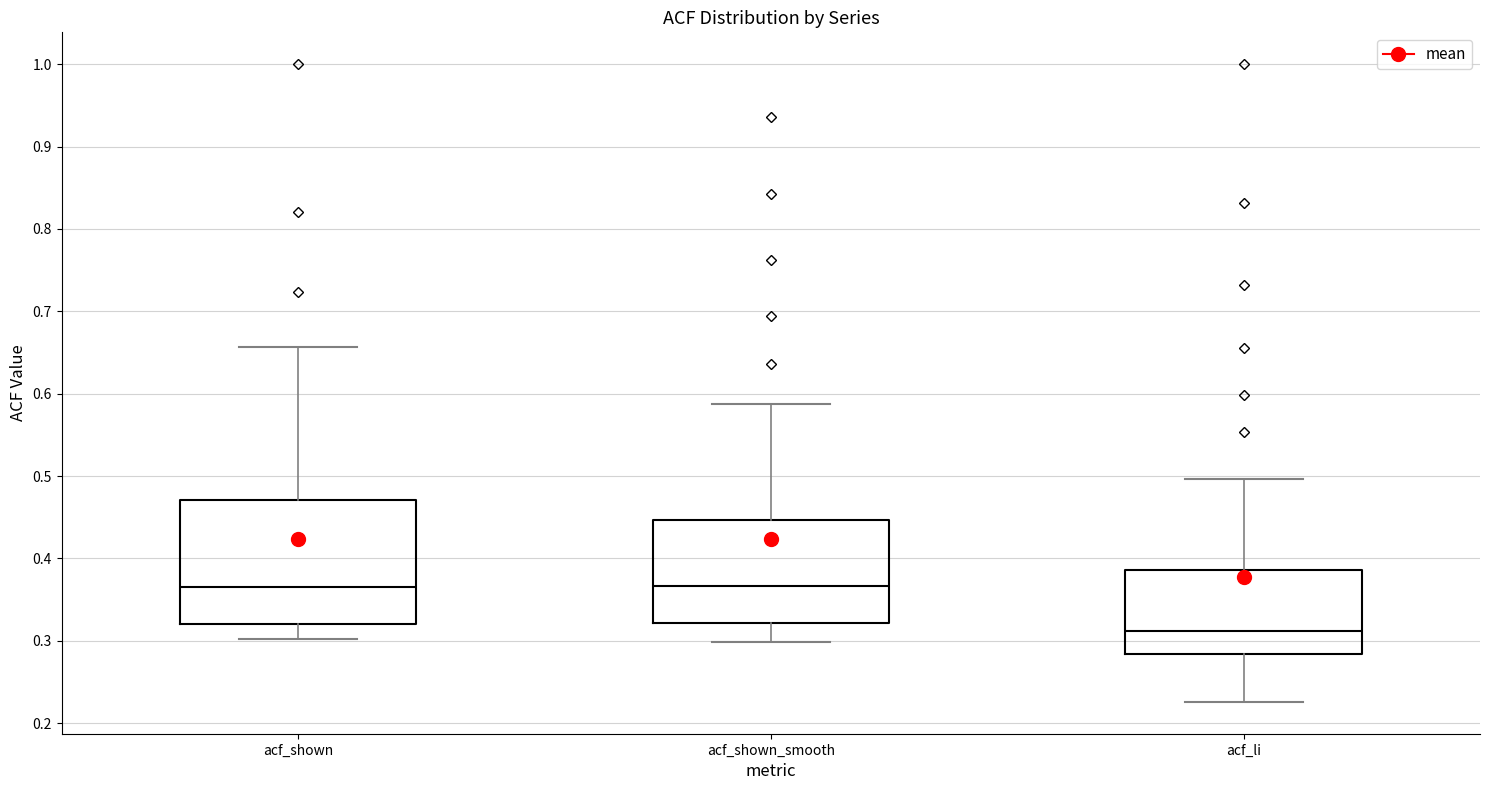

Which box is the tallest, from its lower edge to its upper edge?

acf_shown